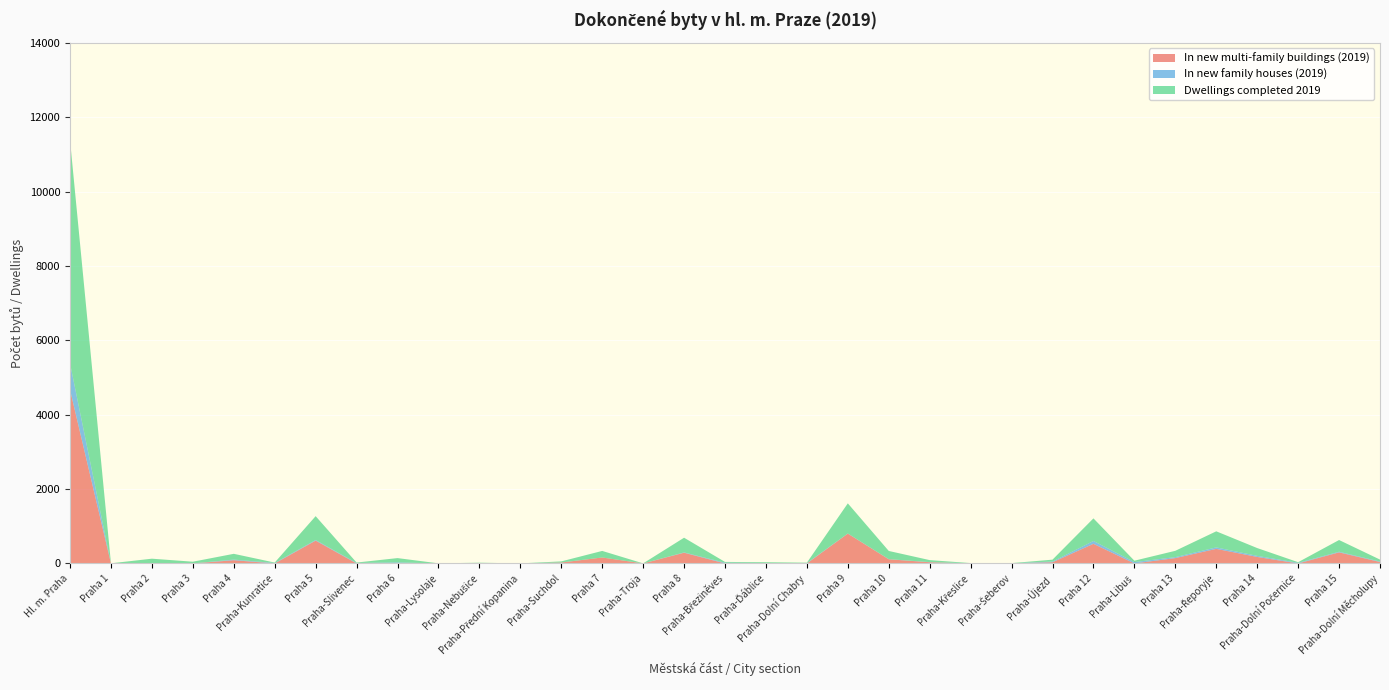

Reading left to right, list all the values displayed in this chart.

In new multi-family buildings (2019): Hl. m. Praha=4669	Praha 1=0	Praha 2=0	Praha 3=0	Praha 4=87	Praha-Kunratice=0	Praha 5=614	Praha-Slivenec=0	Praha 6=6	Praha-Lysolaje=0	Praha-Nebušice=0	Praha-Přední Kopanina=0	Praha-Suchdol=24	Praha 7=160	Praha-Troja=0	Praha 8=289	Praha-Březiněves=0	Praha-Ďáblice=0	Praha-Dolní Chabry=0	Praha 9=802	Praha 10=112	Praha 11=32	Praha-Křeslice=0	Praha-Šeberov=0	Praha-Újezd=32	Praha 12=528	Praha-Libuš=0	Praha 13=144	Praha-Řeporyje=392	Praha 14=175	Praha-Dolní Počernice=0	Praha 15=298	Praha-Dolní Měcholupy=39
In new family houses (2019): Hl. m. Praha=711	Praha 1=0	Praha 2=0	Praha 3=1	Praha 4=17	Praha-Kunratice=12	Praha 5=17	Praha-Slivenec=12	Praha 6=23	Praha-Lysolaje=1	Praha-Nebušice=10	Praha-Přední Kopanina=1	Praha-Suchdol=3	Praha 7=0	Praha-Troja=1	Praha 8=8	Praha-Březiněves=20	Praha-Ďáblice=12	Praha-Dolní Chabry=10	Praha 9=4	Praha 10=4	Praha 11=4	Praha-Křeslice=5	Praha-Šeberov=4	Praha-Újezd=19	Praha 12=77	Praha-Libuš=37	Praha 13=26	Praha-Řeporyje=40	Praha 14=29	Praha-Dolní Počernice=17	Praha 15=17	Praha-Dolní Měcholupy=13
Dwellings completed 2019: Hl. m. Praha=6002	Praha 1=4	Praha 2=128	Praha 3=46	Praha 4=155	Praha-Kunratice=12	Praha 5=641	Praha-Slivenec=12	Praha 6=115	Praha-Lysolaje=2	Praha-Nebušice=10	Praha-Přední Kopanina=1	Praha-Suchdol=28	Praha 7=177	Praha-Troja=1	Praha 8=395	Praha-Březiněves=21	Praha-Ďáblice=21	Praha-Dolní Chabry=11	Praha 9=810	Praha 10=220	Praha 11=54	Praha-Křeslice=5	Praha-Šeberov=5	Praha-Újezd=51	Praha 12=607	Praha-Libuš=37	Praha 13=170	Praha-Řeporyje=432	Praha 14=210	Praha-Dolní Počernice=17	Praha 15=315	Praha-Dolní Měcholupy=52